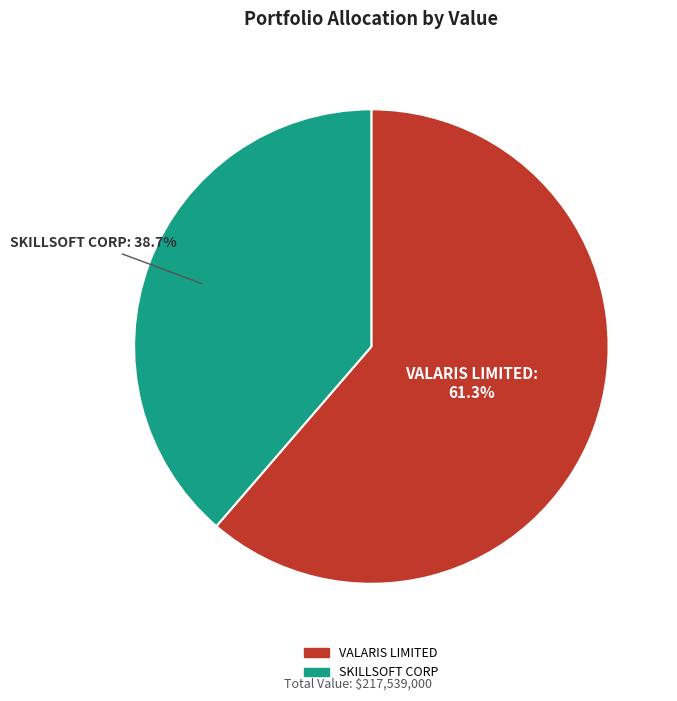

Is there any slice that represents more than half of the pie?

Yes